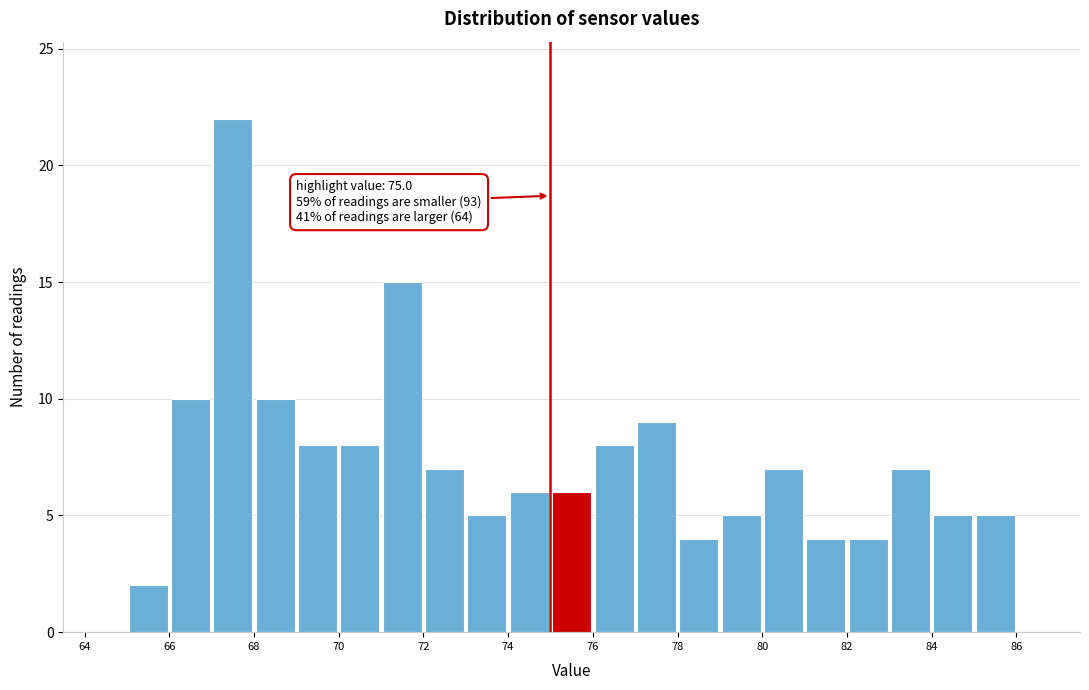

Which range on the x-axis has the tallest bar?

67 to 68